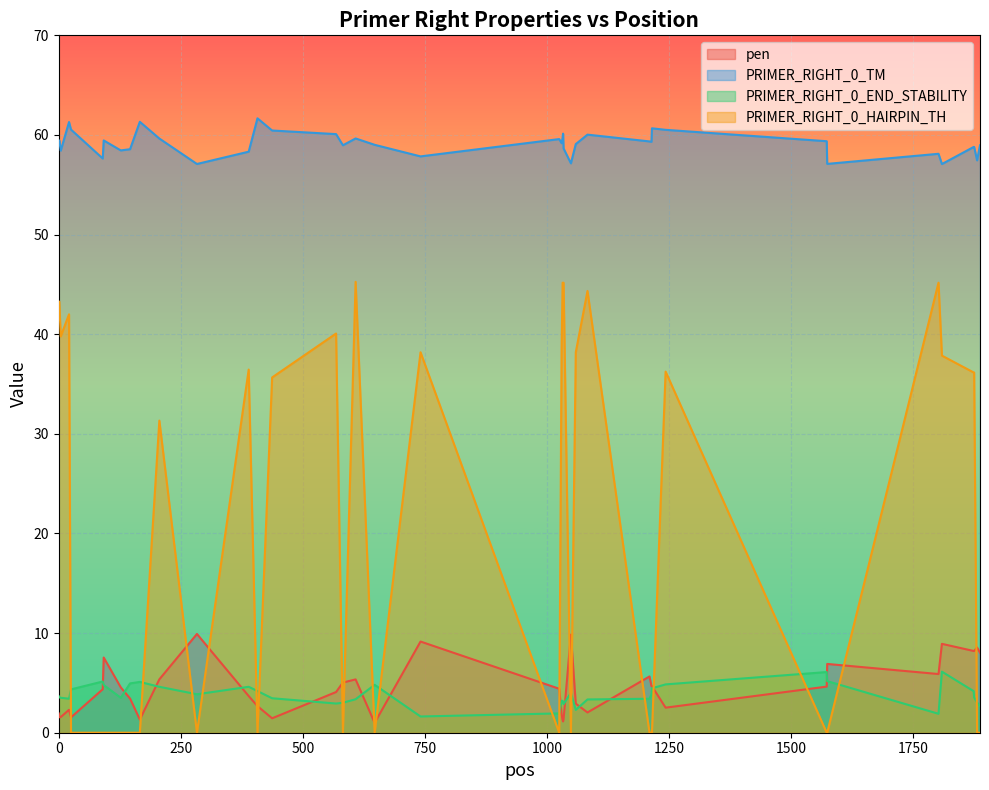

Which series has the largest total across all categories?

PRIMER_RIGHT_0_TM